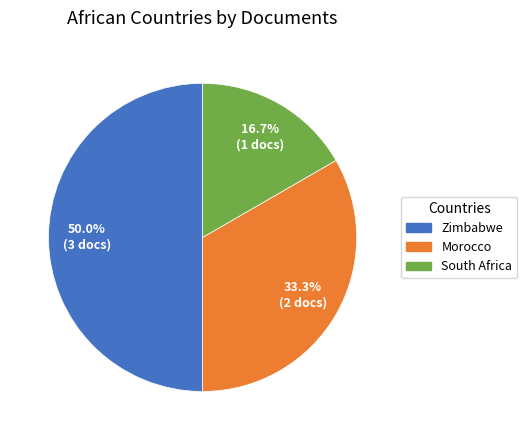

To the nearest percent, what percentage of the pie is Zimbabwe?

50%